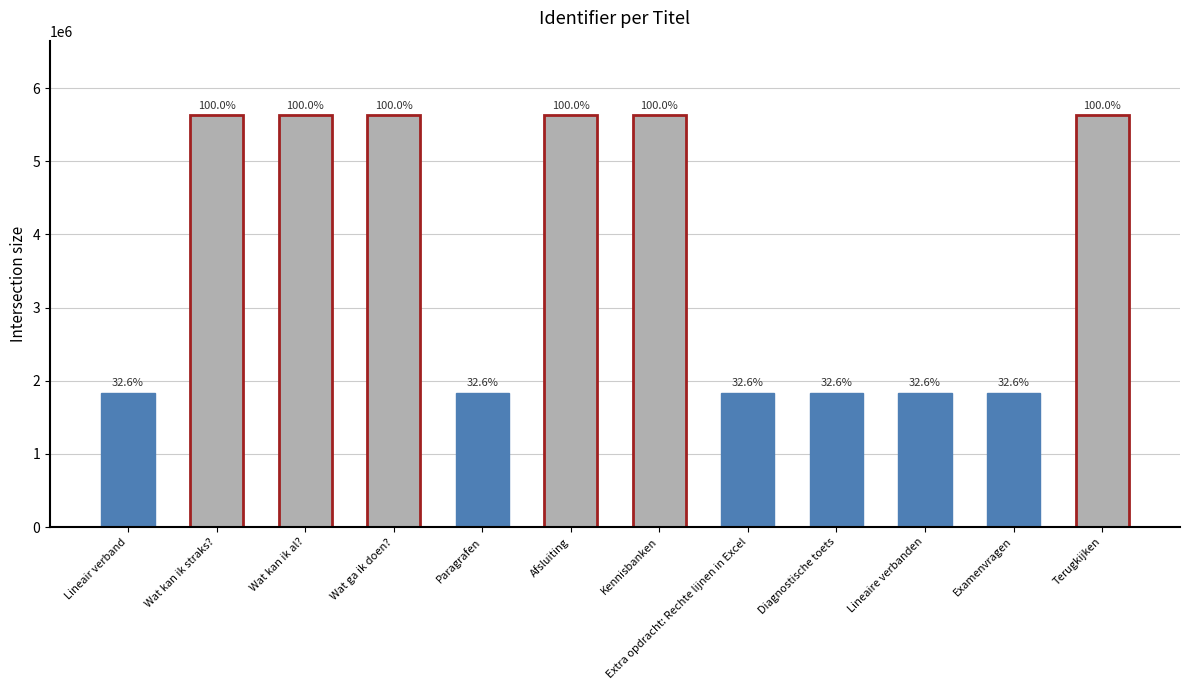

Where does the data first go above 5633462?

Wat kan ik al?